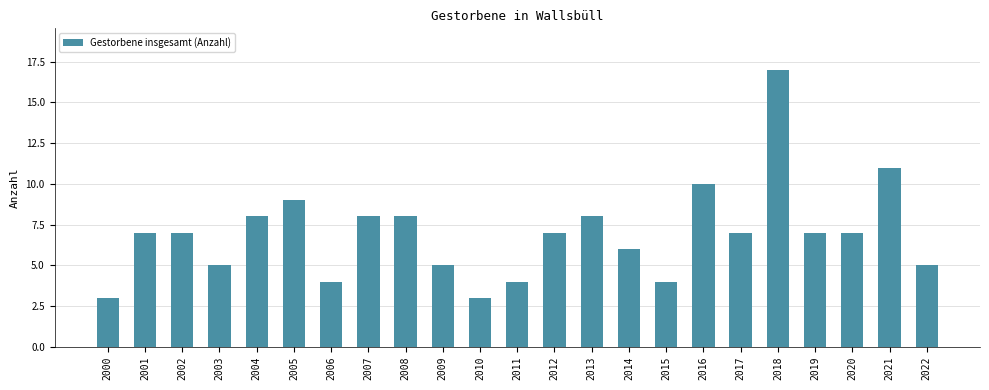

Reading left to right, list all the values displayed in this chart.

2000=3	2001=7	2002=7	2003=5	2004=8	2005=9	2006=4	2007=8	2008=8	2009=5	2010=3	2011=4	2012=7	2013=8	2014=6	2015=4	2016=10	2017=7	2018=17	2019=7	2020=7	2021=11	2022=5